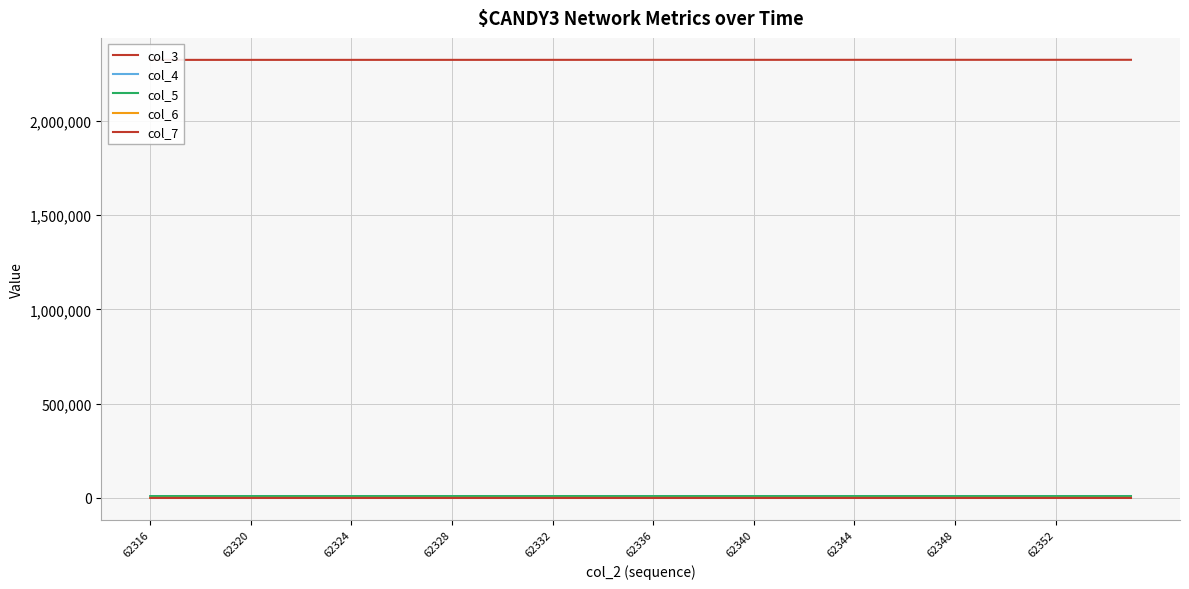

Count the number of categories in the chart.

40